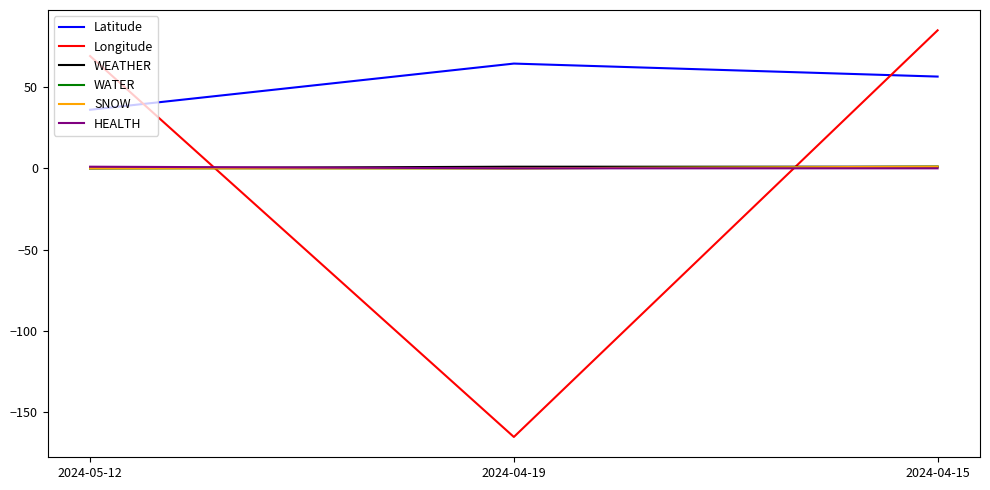

Is this an area chart (filled region under the line)?

No